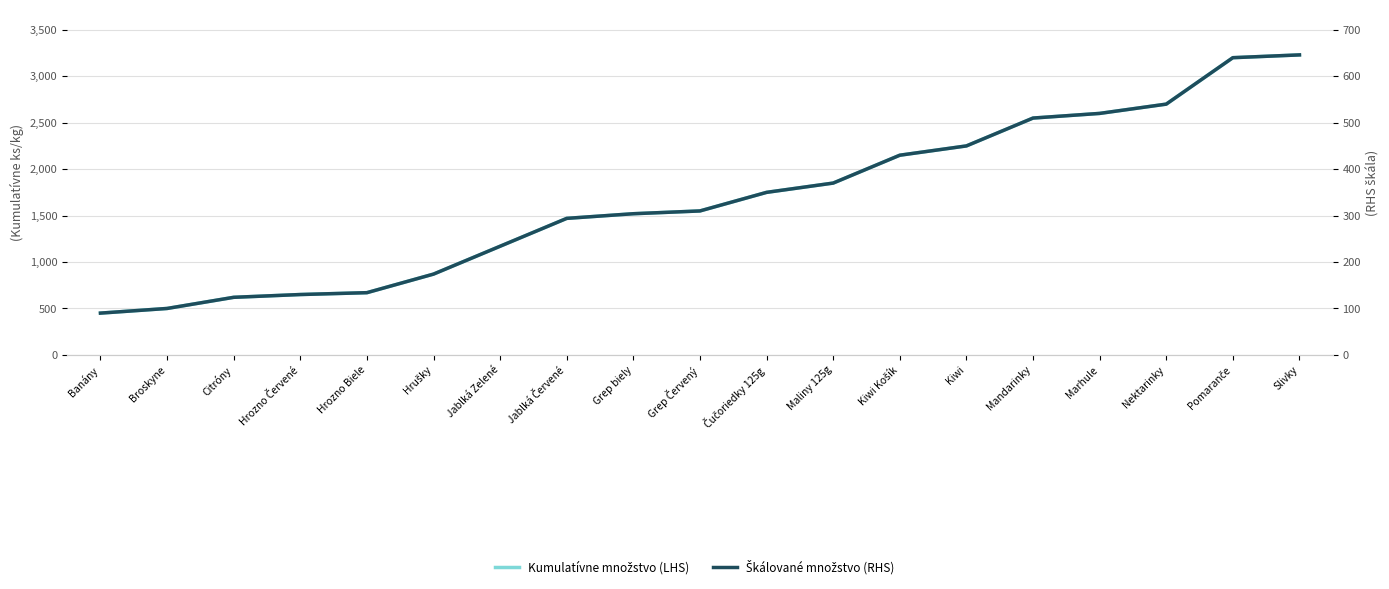

The Škálované množstvo (RHS) series shows 134 at Hrozno Biele. True or false?

True